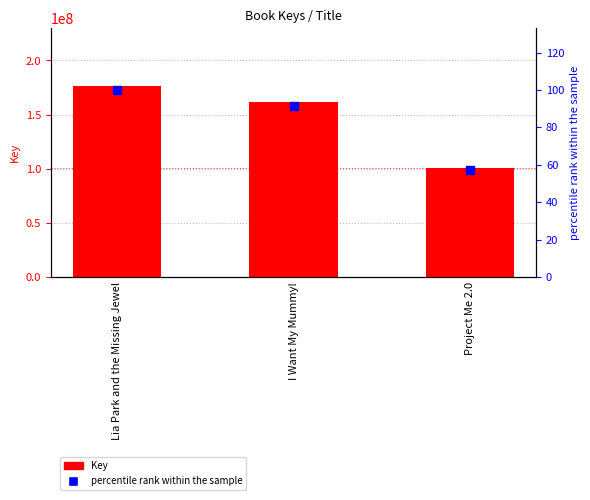

Which series contains the highest Y value?

Key